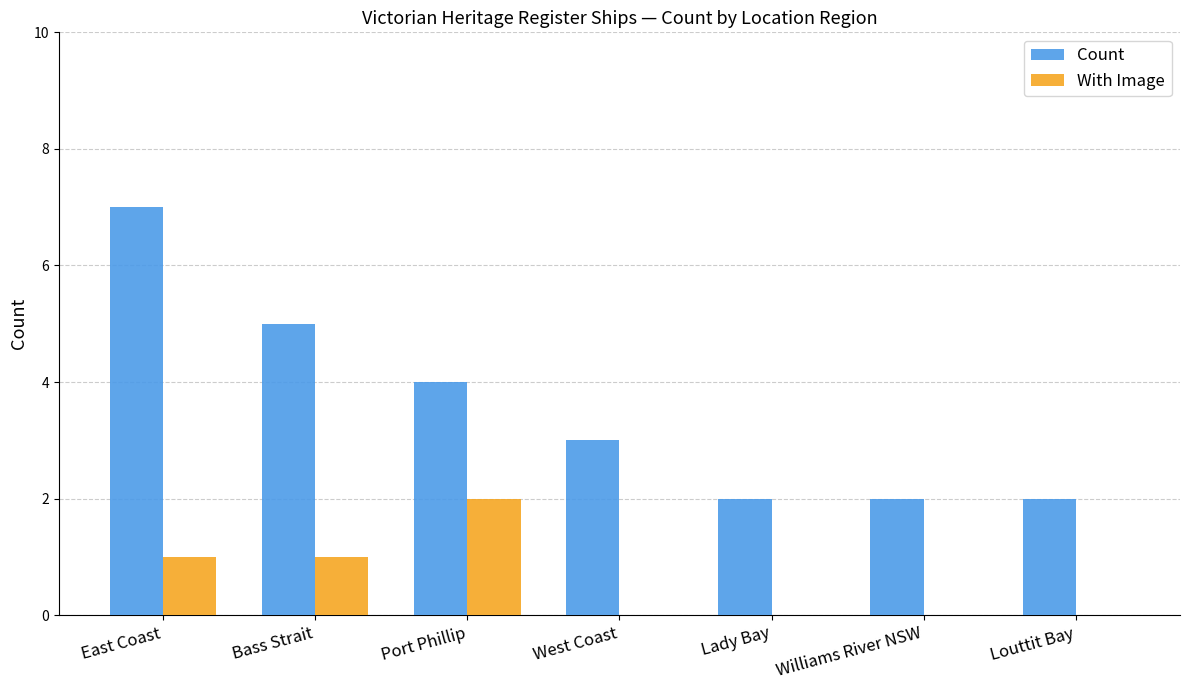

Are the bars grouped side by side (vs. stacked)?

Yes